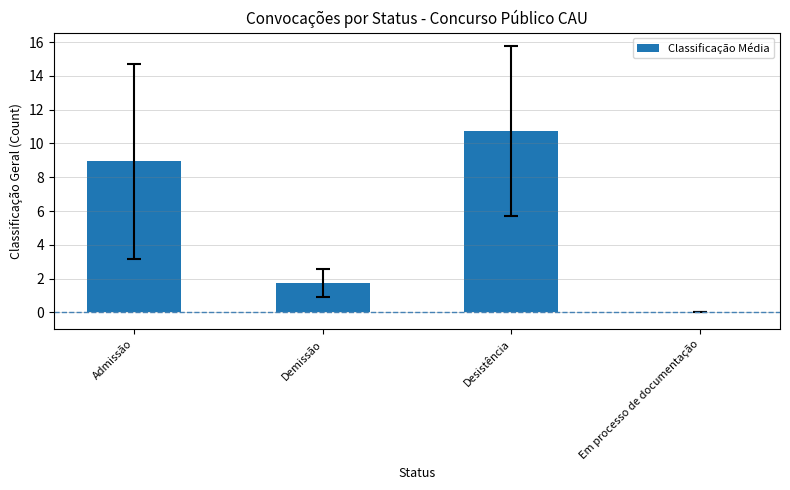

Count the number of categories in the chart.

4